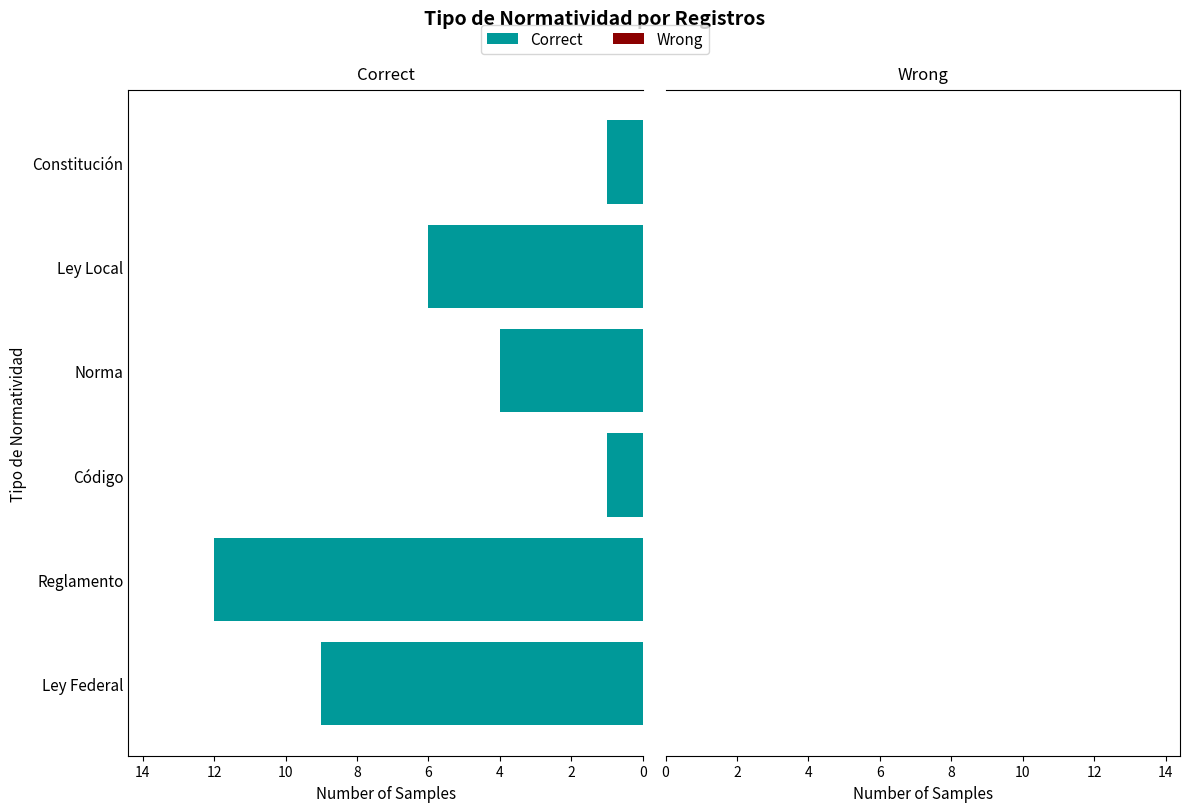

What is the change in value from Reglamento to Norma?

-8